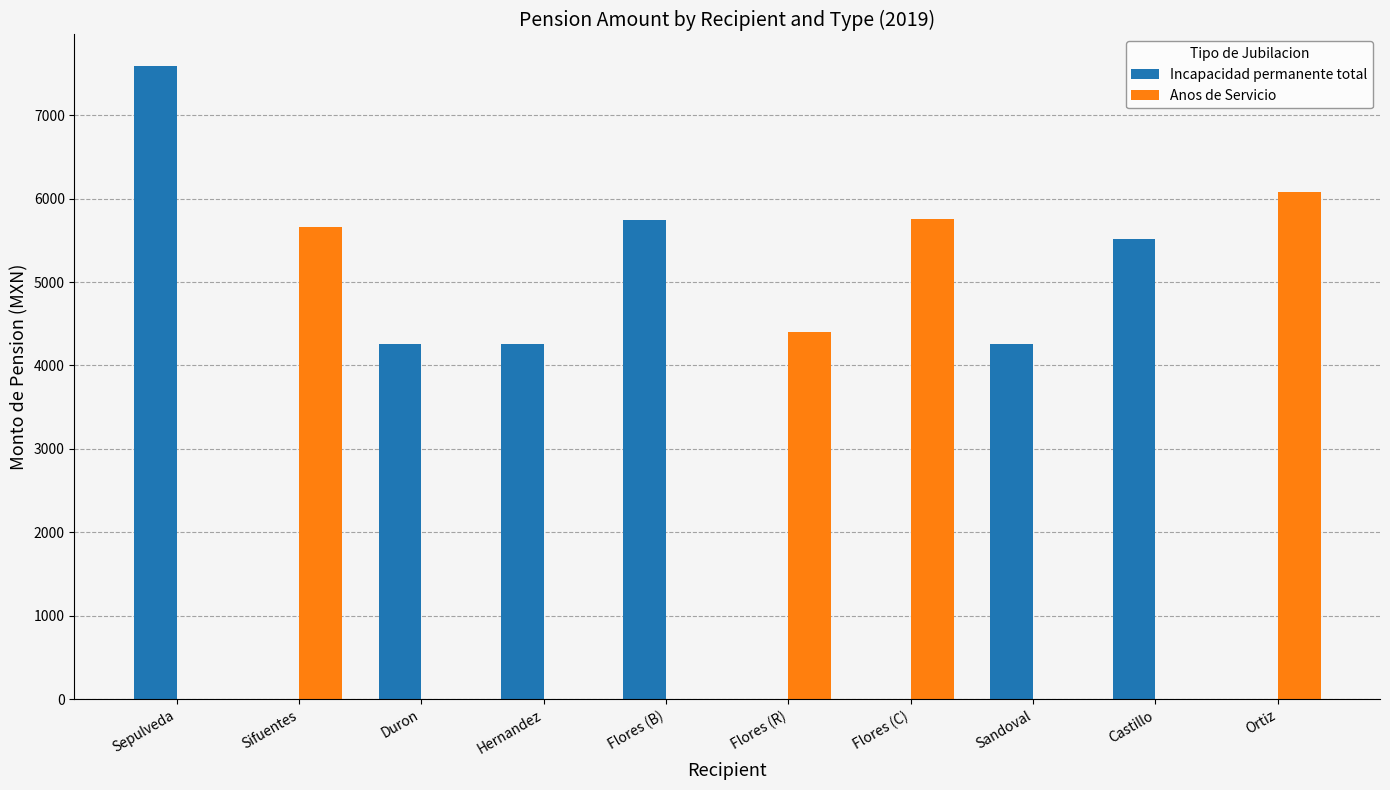

Are the bars grouped side by side (vs. stacked)?

Yes